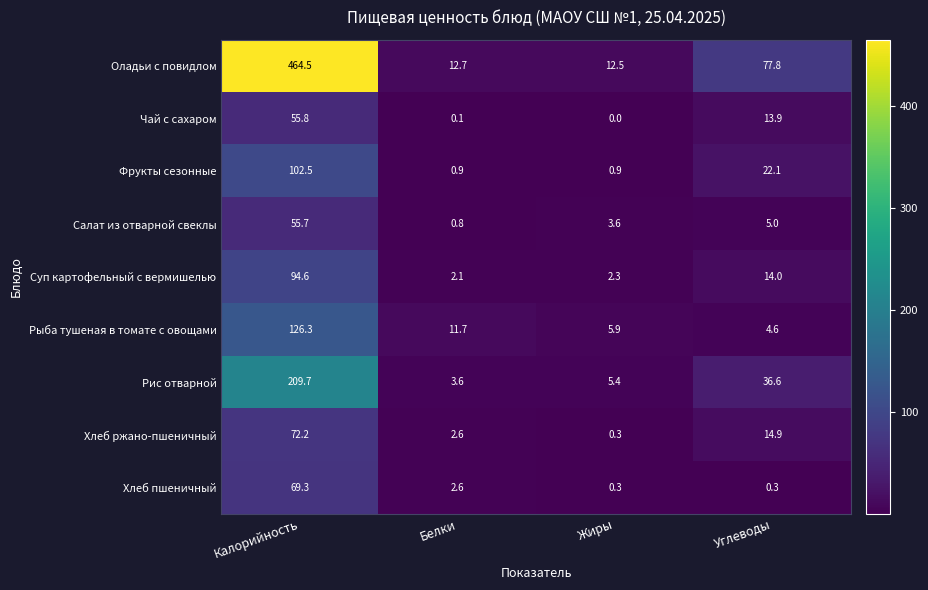

True or false: Рис отварной has a value of 209.7 at Калорийность.

True